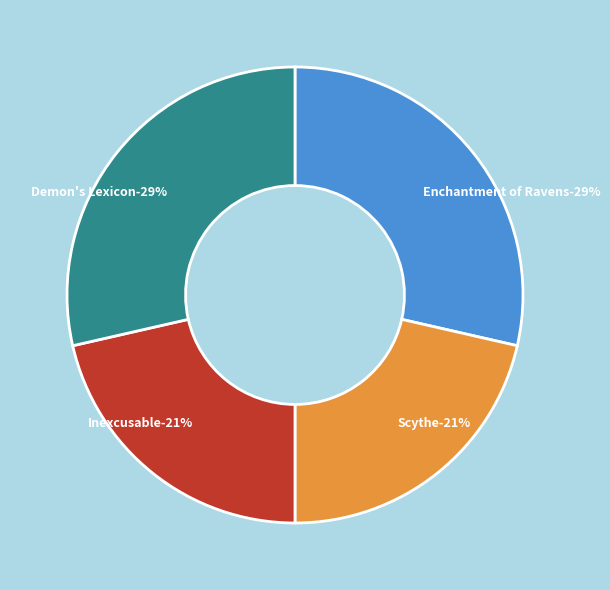

Is there a majority slice in this chart?

No